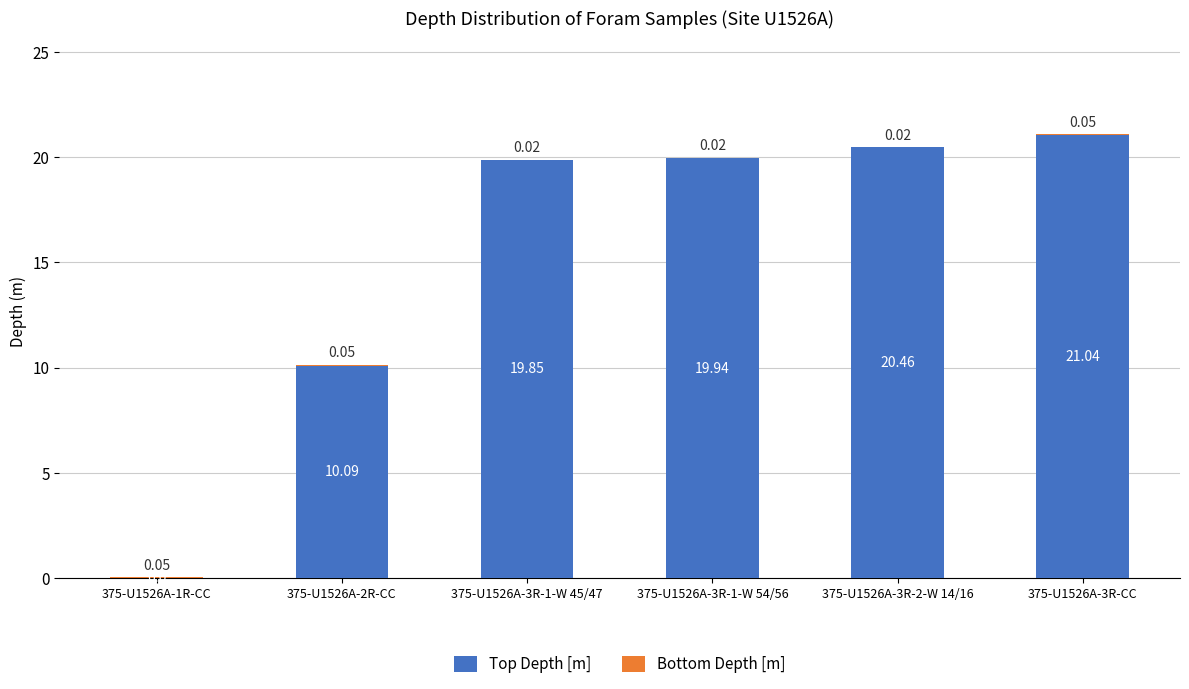

What is the total value across all series at 375-U1526A-3R-1-W 45/47?

19.9